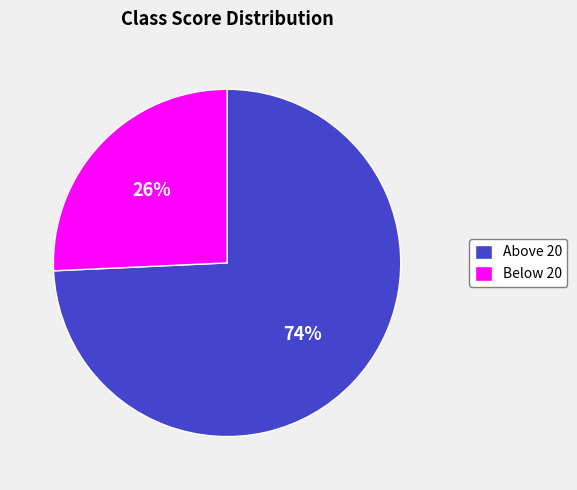

Count the number of slices in the pie.

2